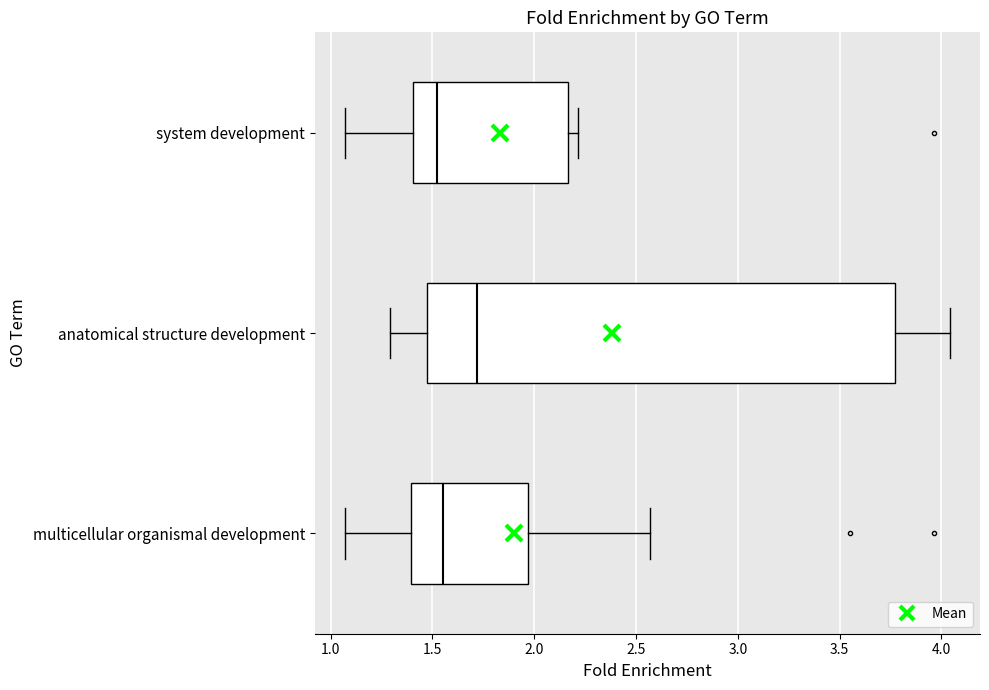

Reading bottom to top, transcribe this box plot: for each box, give where its median line is, the range the box spans, and where its two whiskers end, as read against the x-axis. The values are not printed on the chart, so give them approximately, as read against the axis.

multicellular organismal development: median 1.55, box 1.40 to 1.95, whiskers 1.05 to 2.55
anatomical structure development: median 1.70, box 1.45 to 3.75, whiskers 1.30 to 4.05
system development: median 1.50, box 1.40 to 2.15, whiskers 1.05 to 2.20